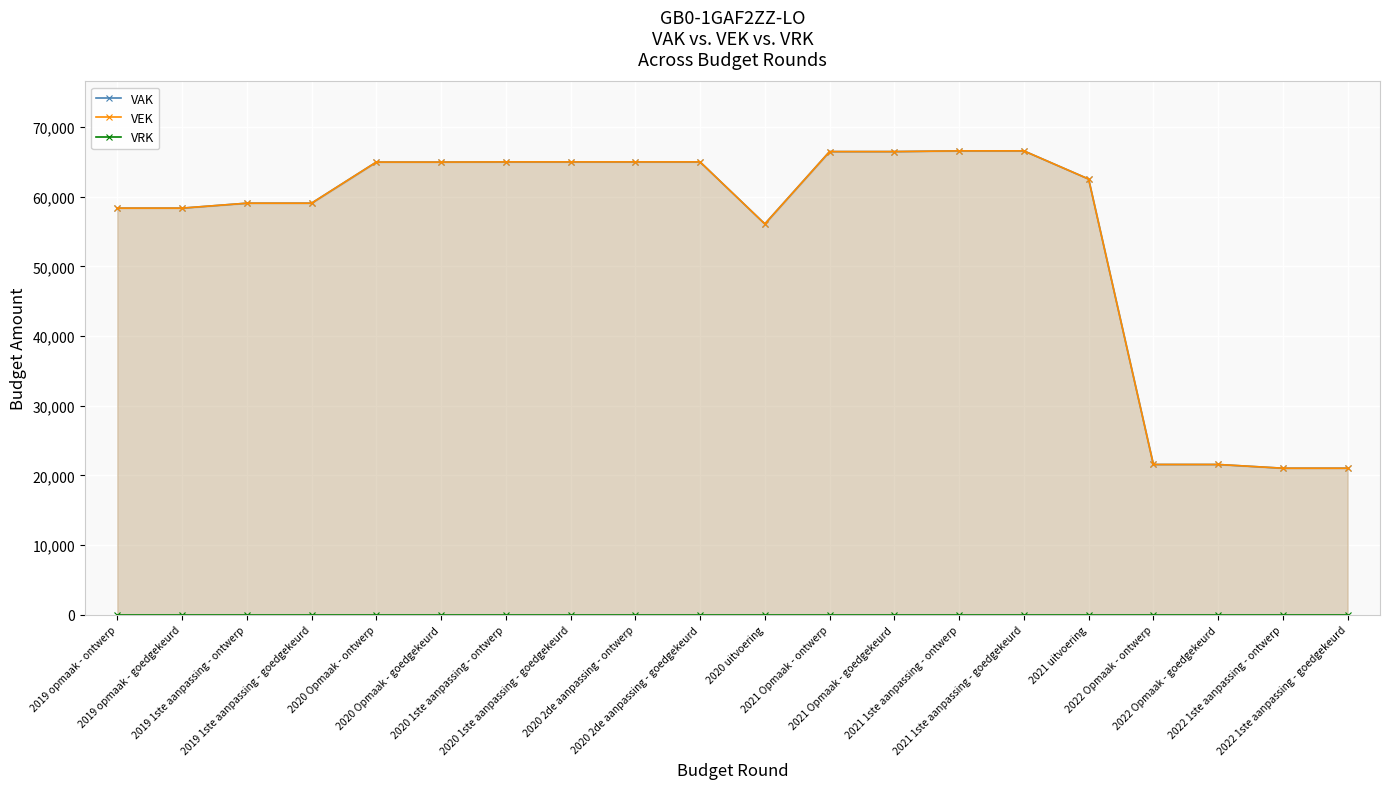

What is the value of the VAK point at the 2nd from the left?

58370